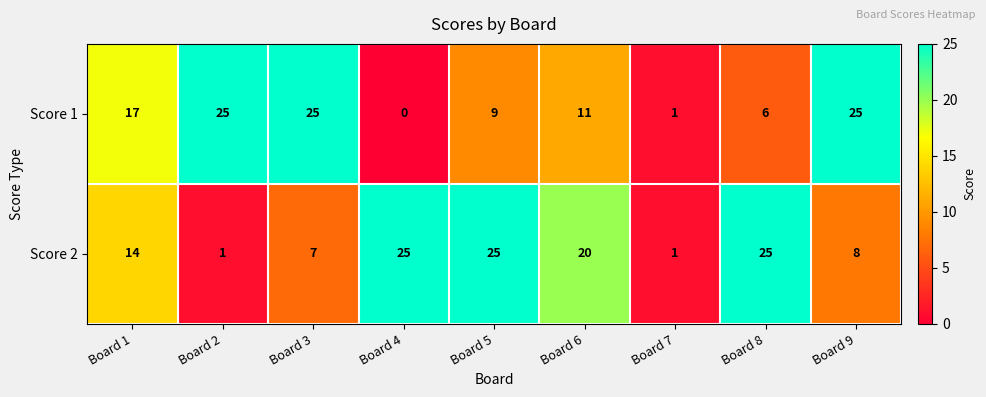

What is the total value across all series at Board 1?

31